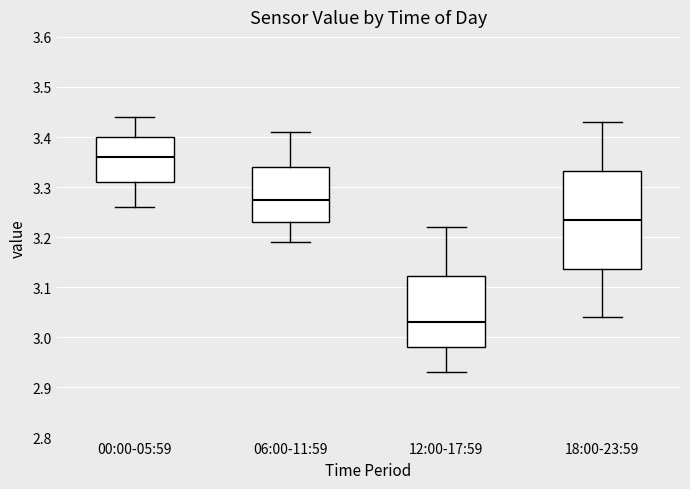

Reading left to right, read every box against the y-axis: the position of its median line, the range the box covers, and the ends of its whiskers. The values are not printed on the chart, so give them approximately, as read against the axis.

00:00-05:59: median 3.36, box 3.31 to 3.40, whiskers 3.26 to 3.44
06:00-11:59: median 3.28, box 3.23 to 3.34, whiskers 3.19 to 3.41
12:00-17:59: median 3.03, box 2.98 to 3.12, whiskers 2.93 to 3.22
18:00-23:59: median 3.24, box 3.14 to 3.33, whiskers 3.04 to 3.43